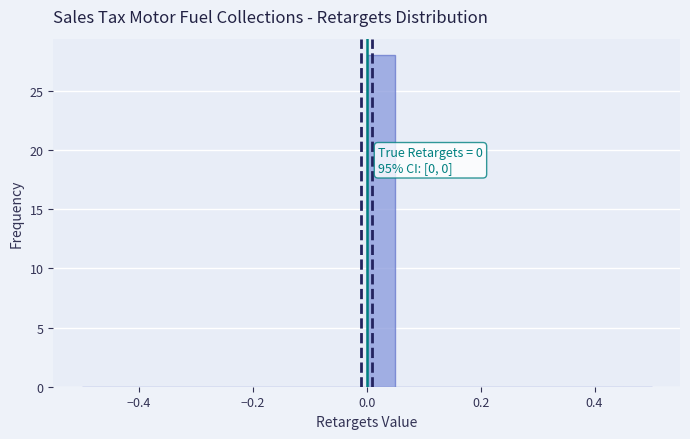

Around what value on the x-axis is the tallest bar? Give the approximate position of its centre, as read against the axis.

0.02